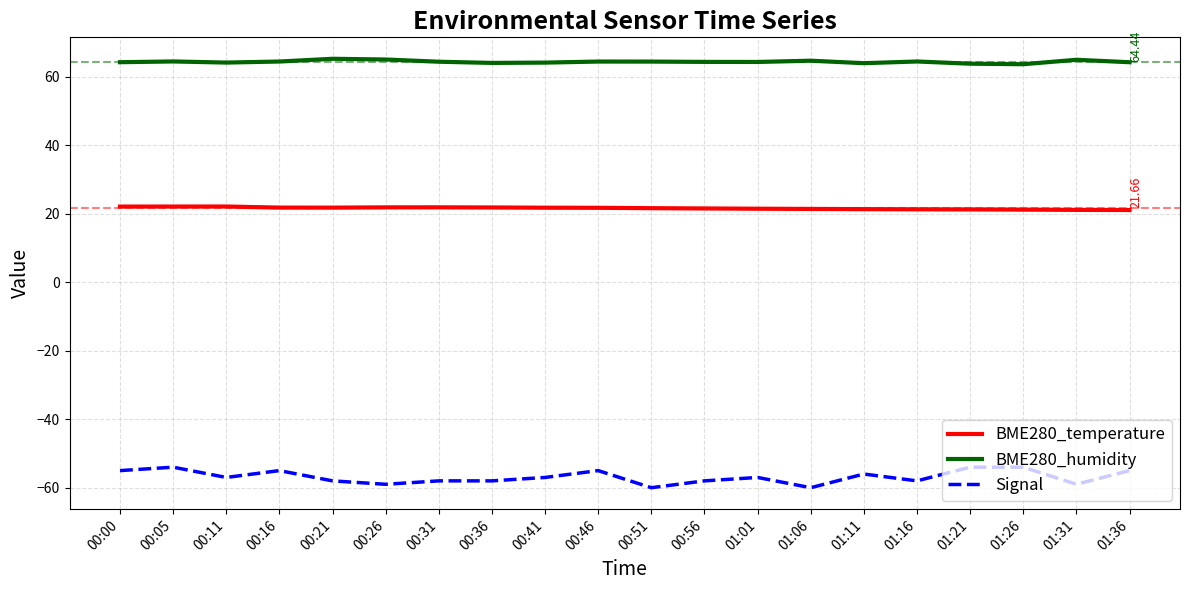

True or false: Signal and BME280_temperature intersect in this chart.

False